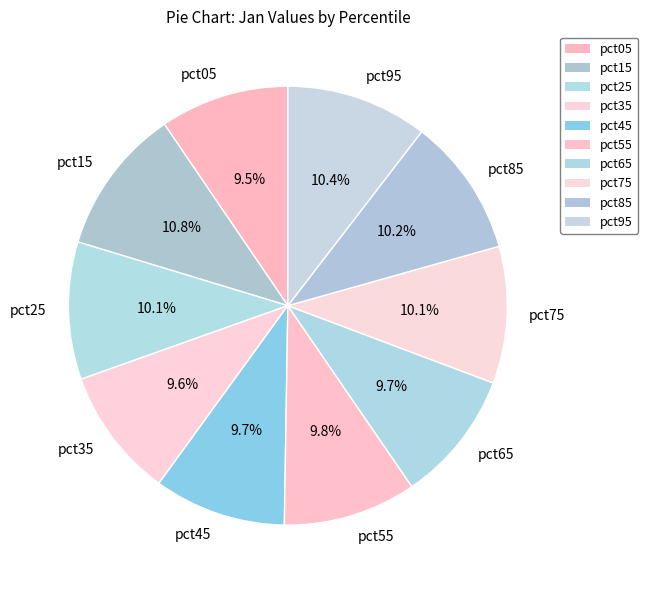

Combined, what portion of the pie is pct55 and pct65?

19.5%